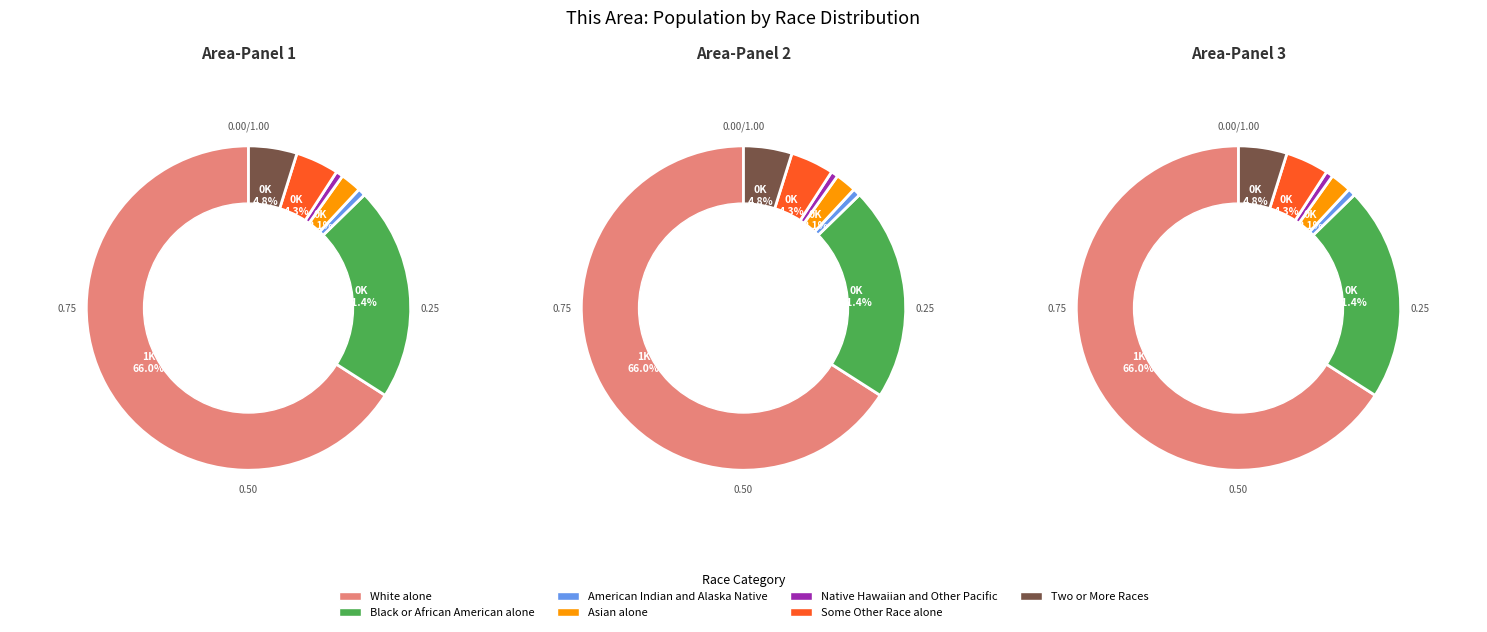

Combined, do Asian alone and Two or More Races account for over 50%?

No